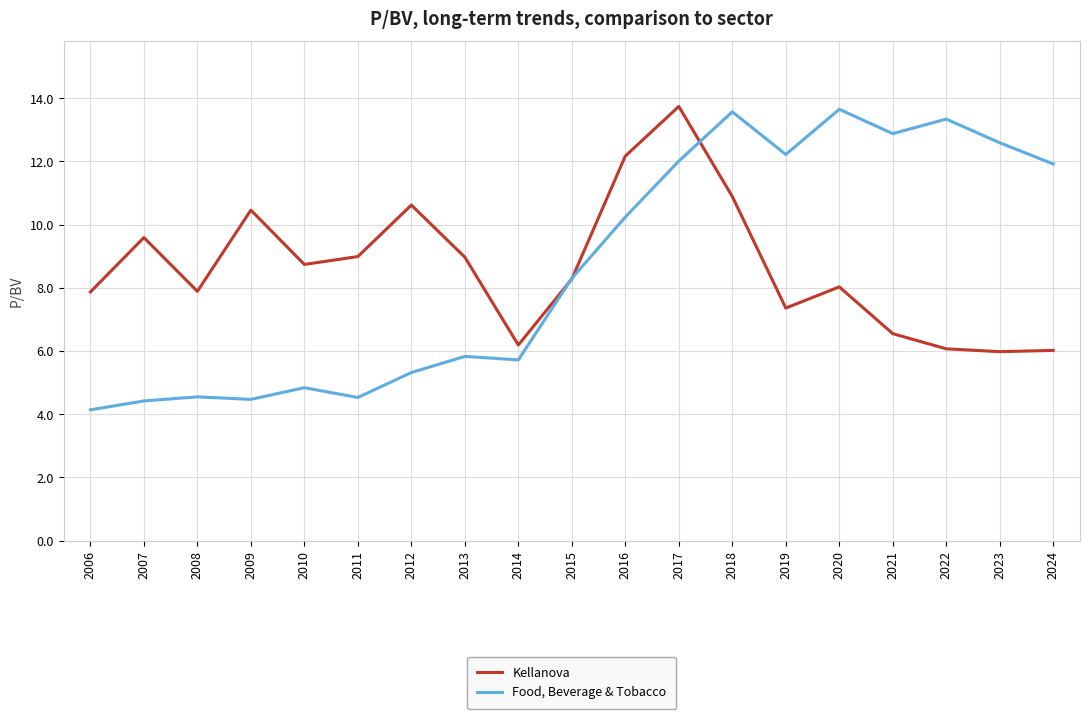

List the series in order of their overall mean, highest first.

Food, Beverage & Tobacco, Kellanova